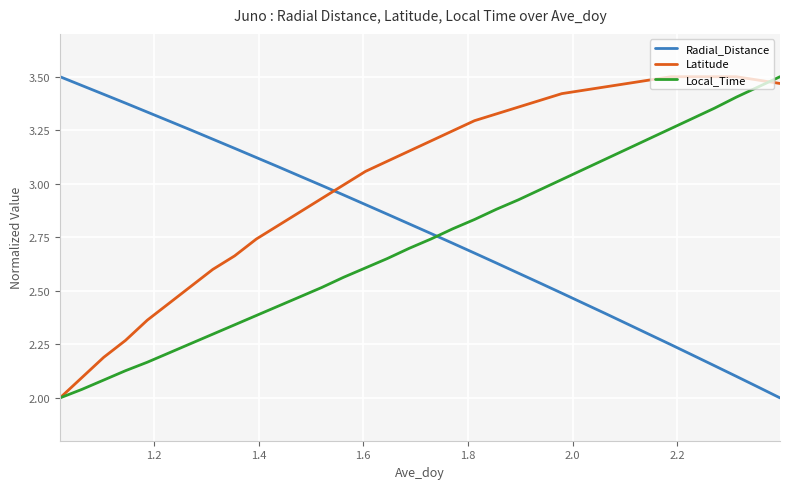

What is the sum of all Latitude values?

102.8